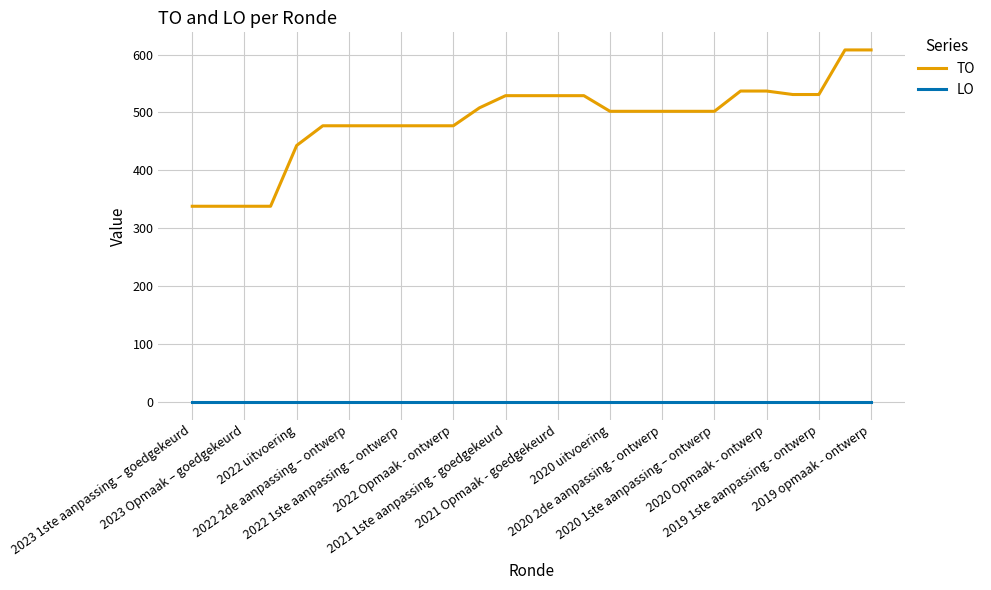

True or false: LO and TO cross at least once.

False